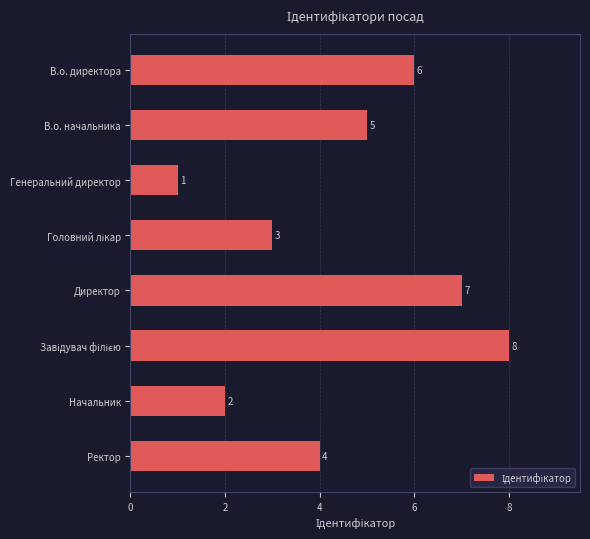

Reading top to bottom, what are all the values shown in this chart?

6	5	1	3	7	8	2	4